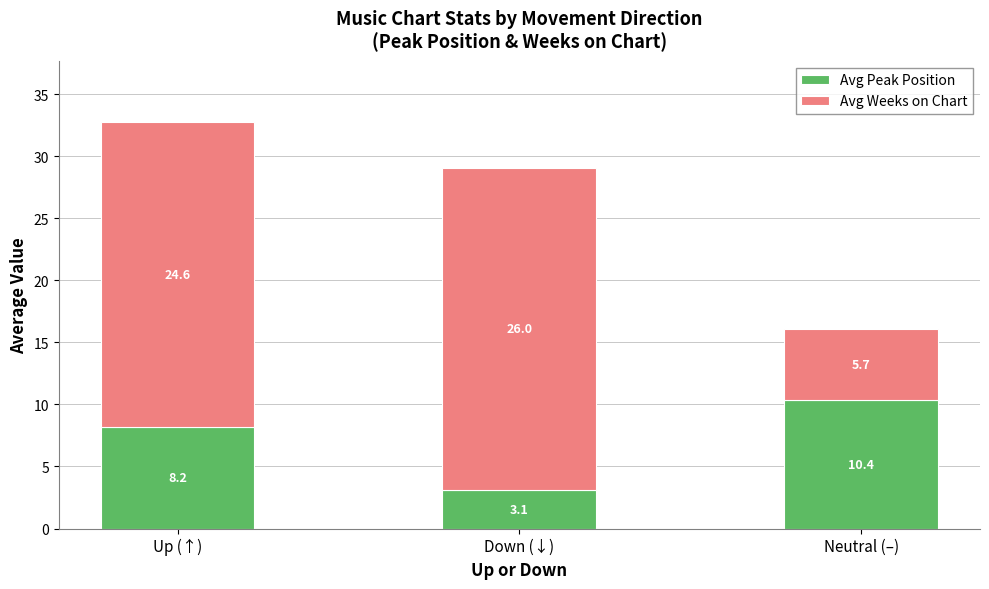

Reading left to right, list the values for the Avg Peak Position series.

Up (↑)=8.2	Down (↓)=3.1	Neutral (–)=10.4